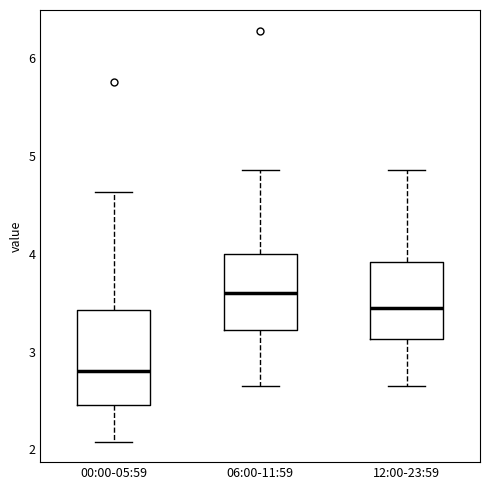

Reading left to right, read every box against the y-axis: the position of its median line, the range the box covers, and the ends of its whiskers. The values are not printed on the chart, so give them approximately, as read against the axis.

00:00-05:59: median 2.8, box 2.5 to 3.4, whiskers 2.1 to 4.6
06:00-11:59: median 3.6, box 3.2 to 4.0, whiskers 2.7 to 4.9
12:00-23:59: median 3.5, box 3.1 to 3.9, whiskers 2.7 to 4.9